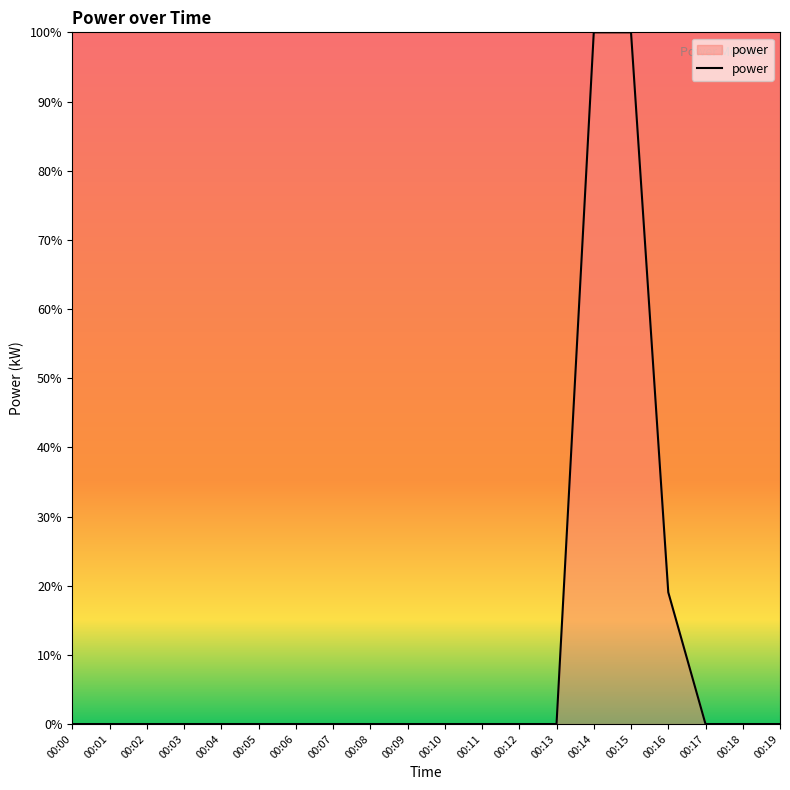

What is the difference between the second highest and second lowest values?

1.0